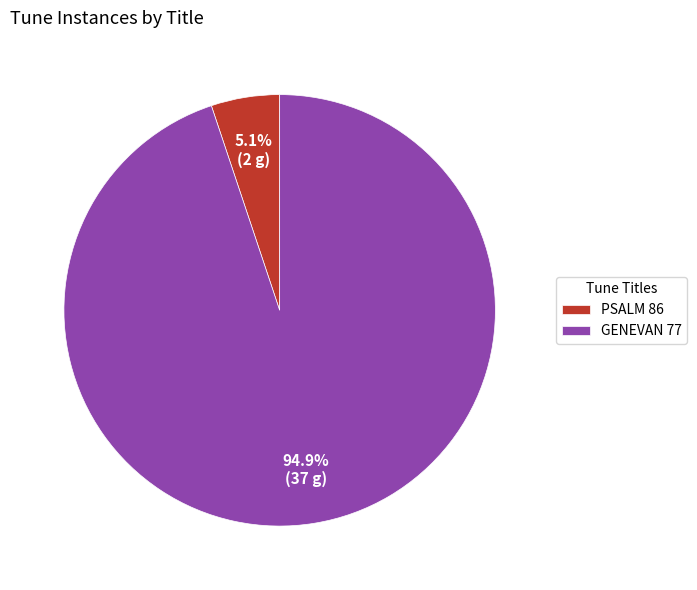

Which slice is the largest?

GENEVAN 77